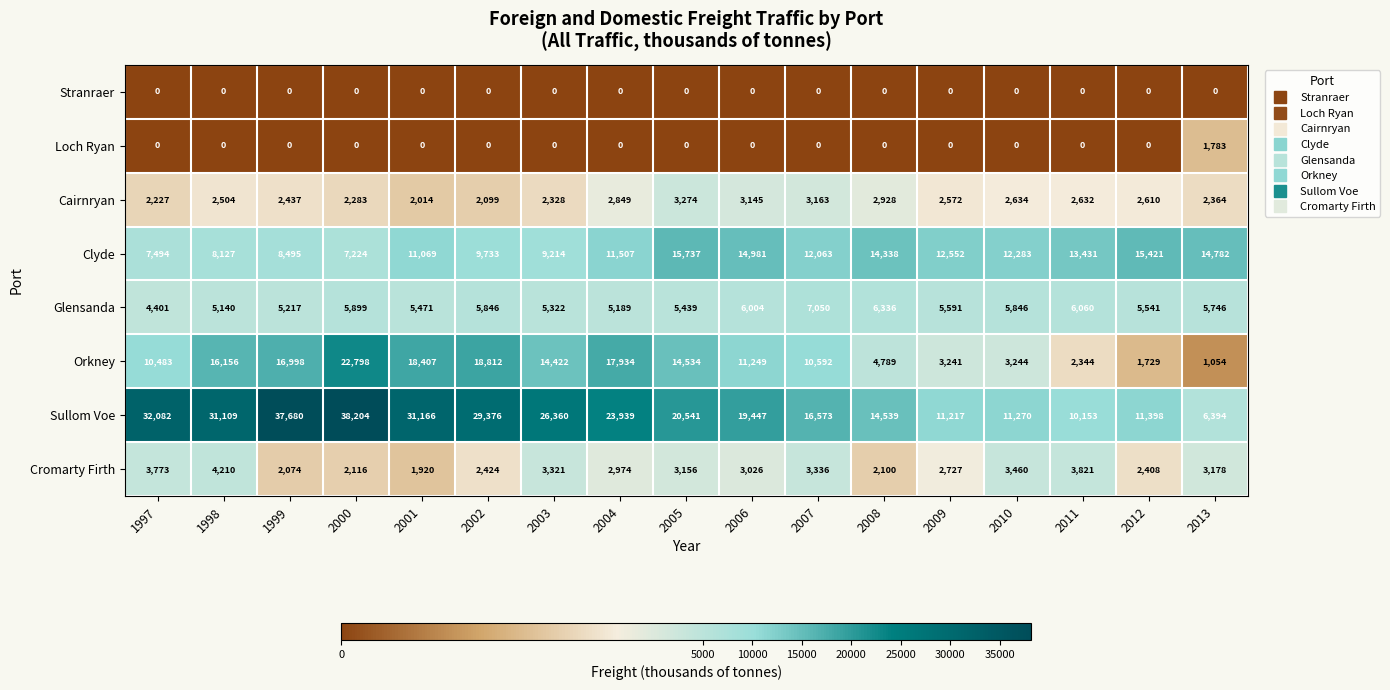

Which series has the largest total across all categories?

Sullom Voe